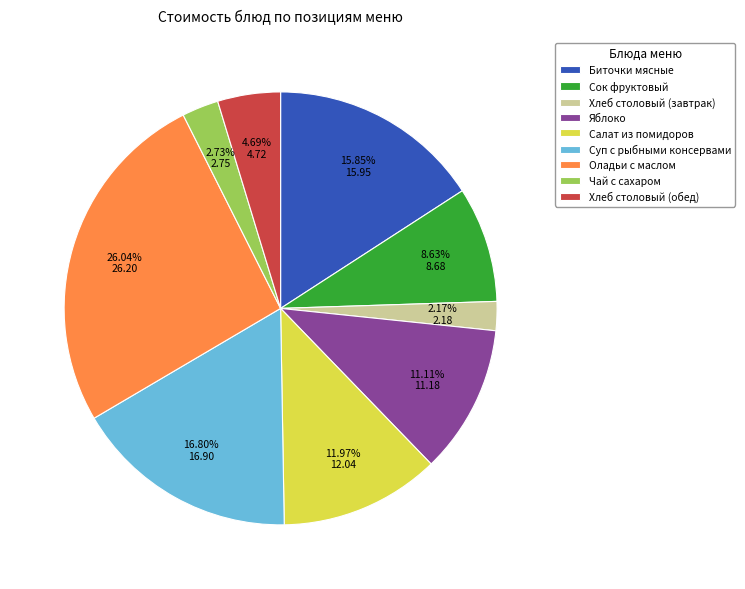

Which has a higher value, Хлеб столовый (обед) or Хлеб столовый (завтрак)?

Хлеб столовый (обед)